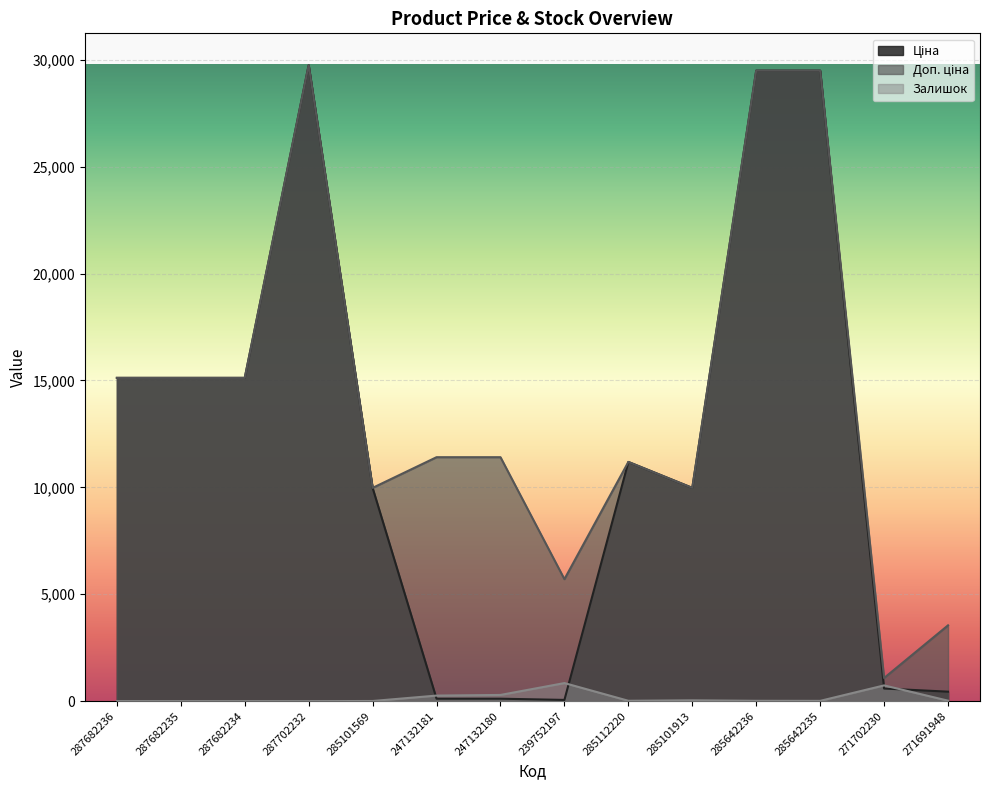

Does the chart display data point markers on the line(s)?

No